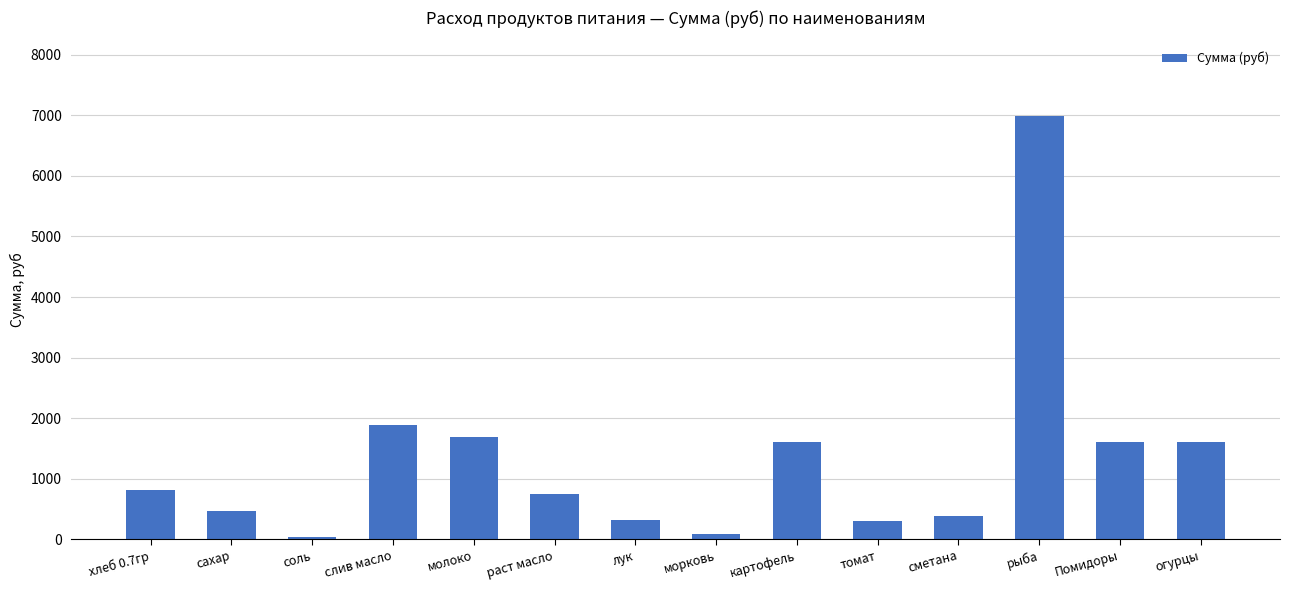

At which label is the value closest to 3507?

слив масло